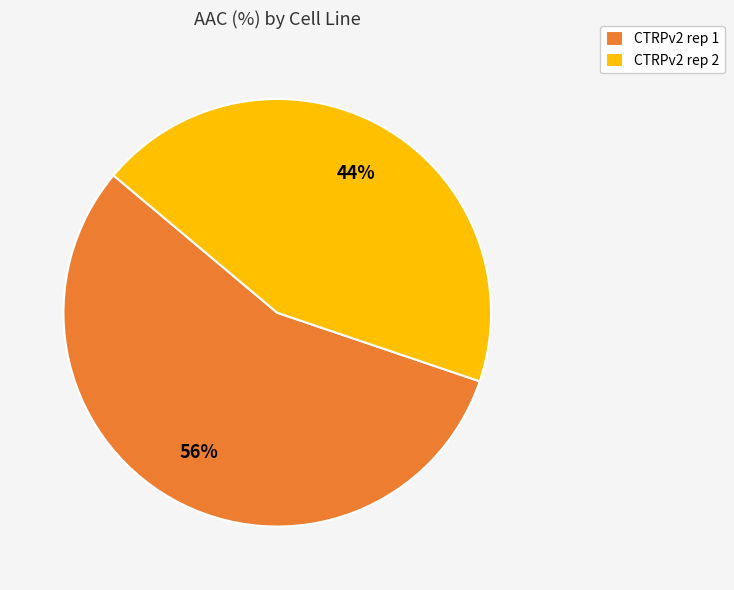

Which category accounts for the majority?

CTRPv2 rep 1